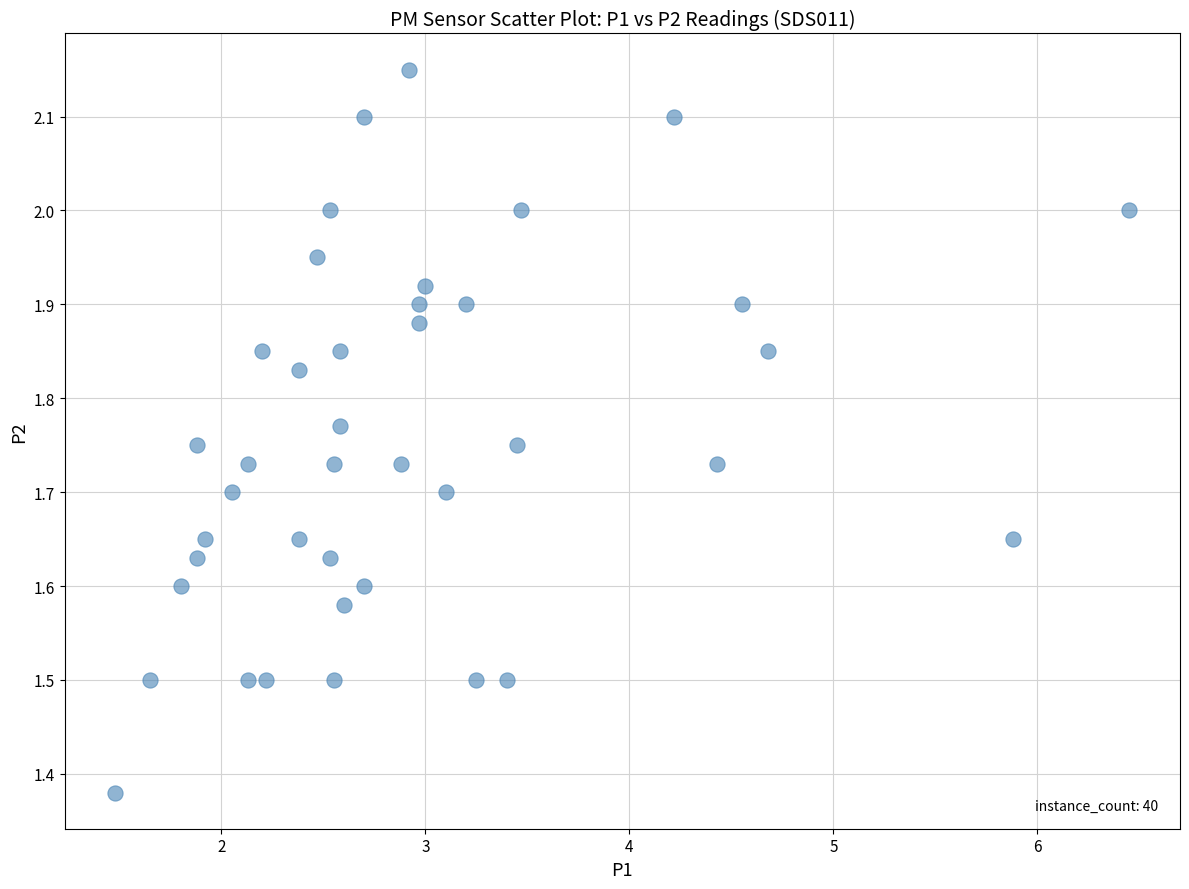

What is the range of X values (max minus min)?

5.0